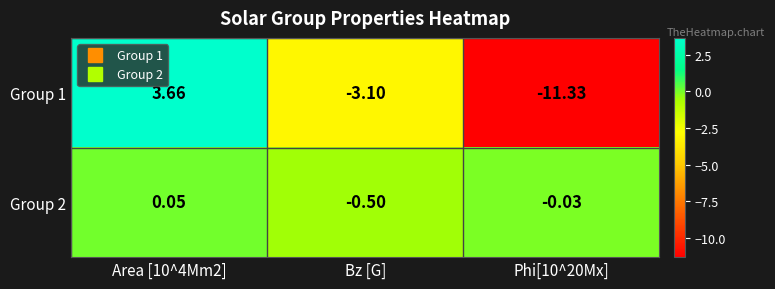

Which series has the largest total across all categories?

Group 2